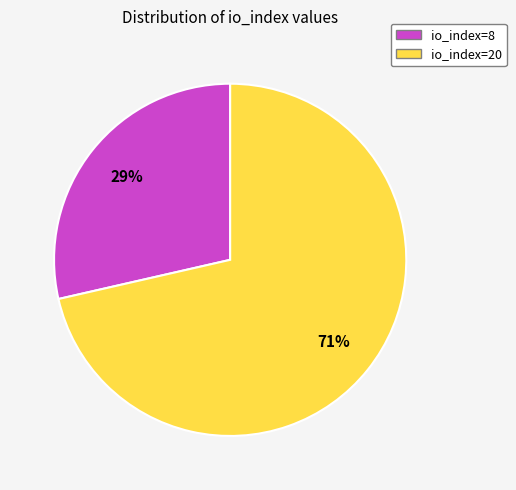

Rank the categories by value from highest to lowest.

io_index=20, io_index=8